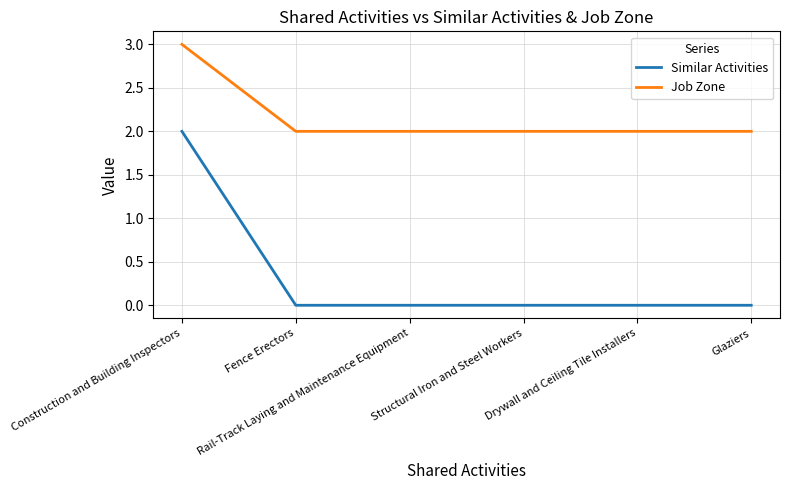

What is the lowest value of the Job Zone series?

2